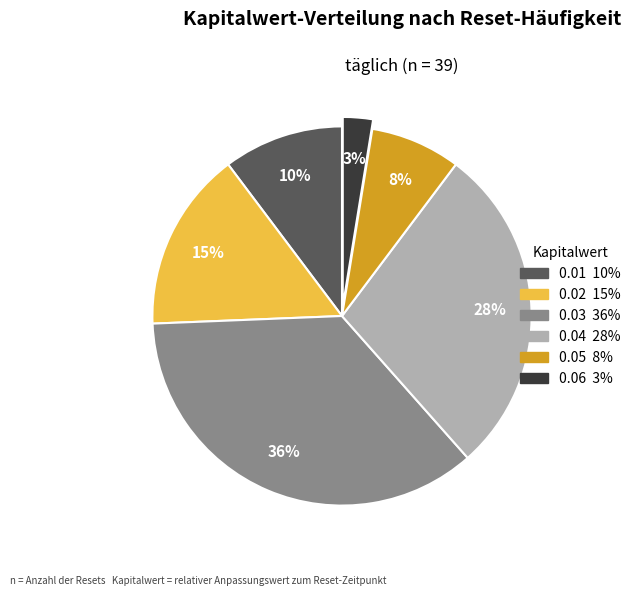

Count the number of slices in the pie.

6